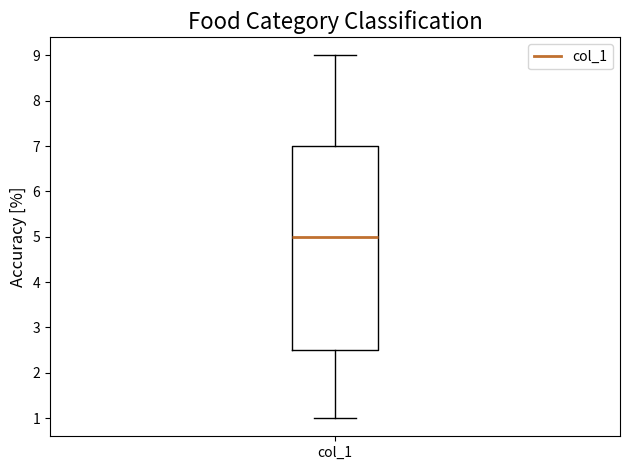

Read this box plot against the y-axis: the position of the median line, the range covered by the box, and the ends of both whiskers. The values are not printed on the chart, so give them approximately, as read against the axis.

median 5.0, box 2.5 to 7.0, whiskers 1.0 to 9.0